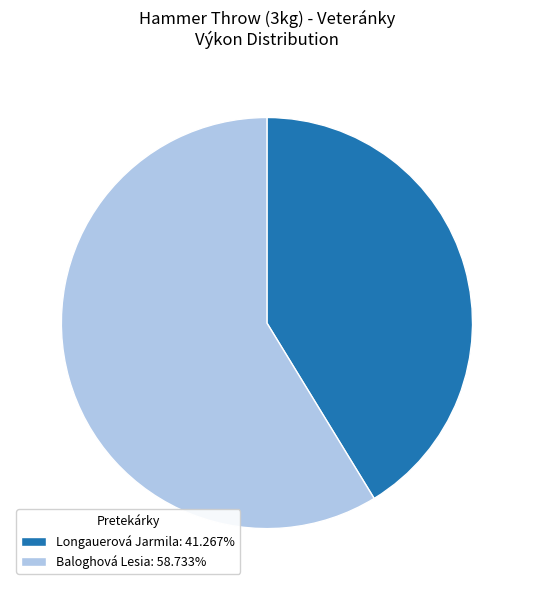

What is the ratio of the value at Baloghová Lesia: 58.733% to the value at Longauerová Jarmila: 41.267%?

1.4